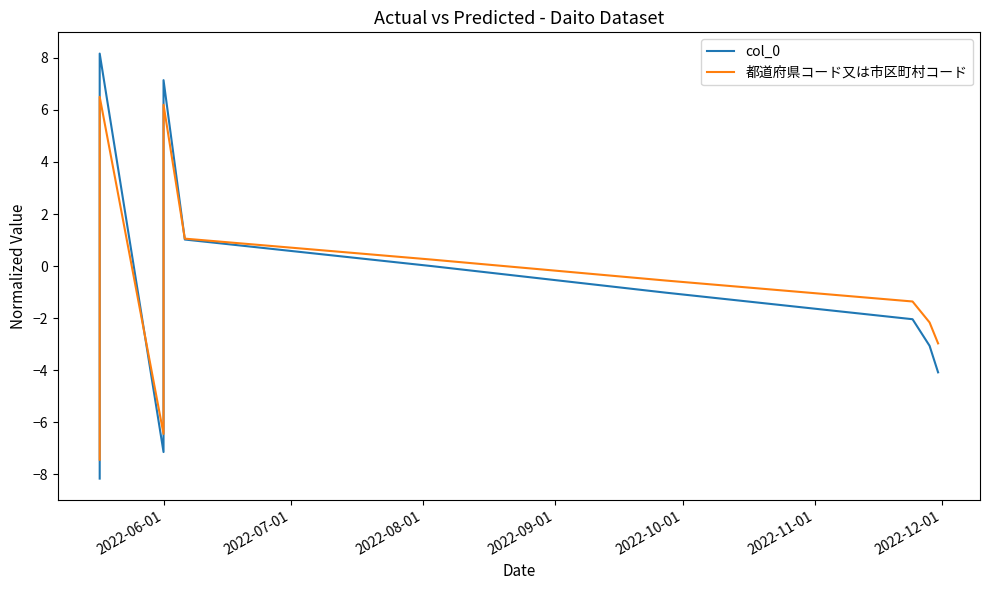

How many intersections are there between col_0 and 都道府県コード又は市区町村コード?

4